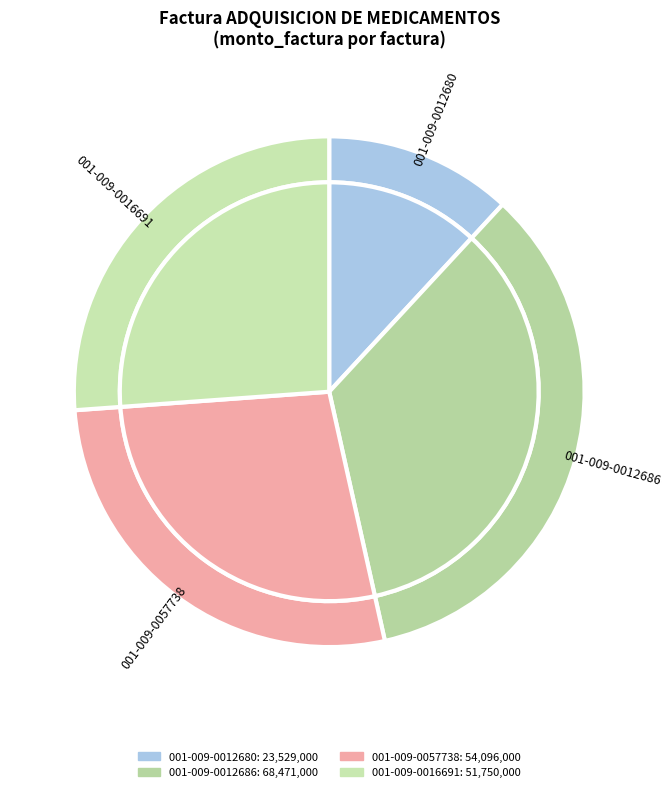

Count the number of slices in the pie.

4